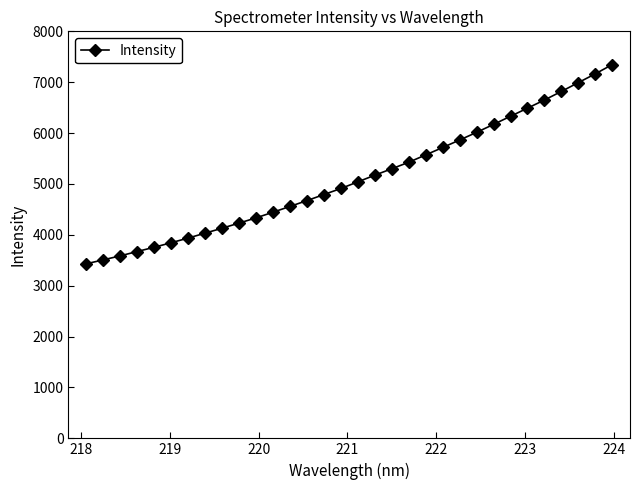

What is the difference between the maximum and second lowest values?

3838.1